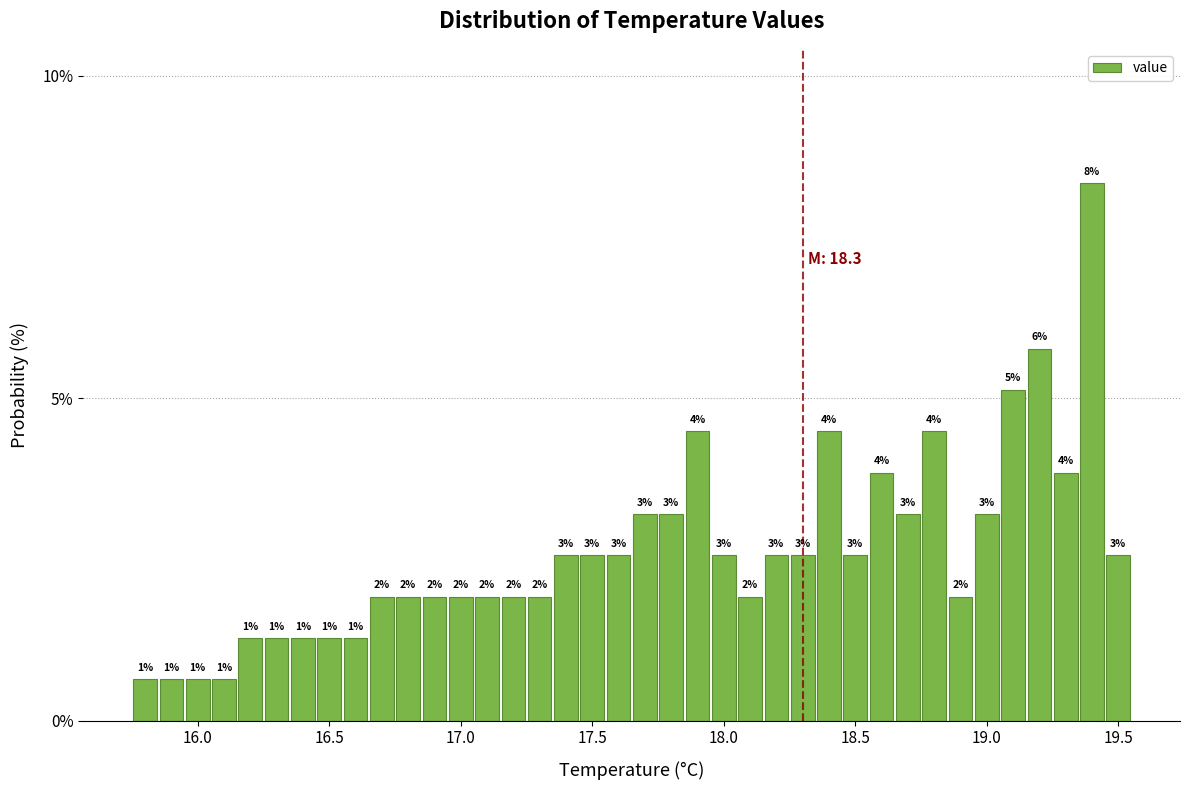

Read against the x-axis, roughly where is the centre of the tallest bar?

19.40